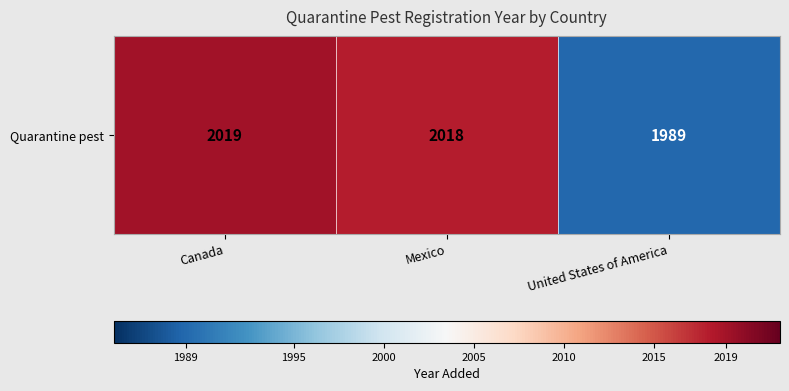

What is the difference between the maximum and minimum values?

30